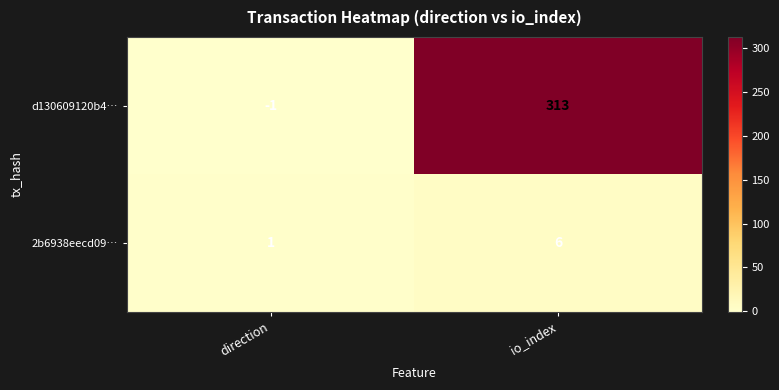

What is the difference between the 2b6938eecd09… values at direction and io_index?

5